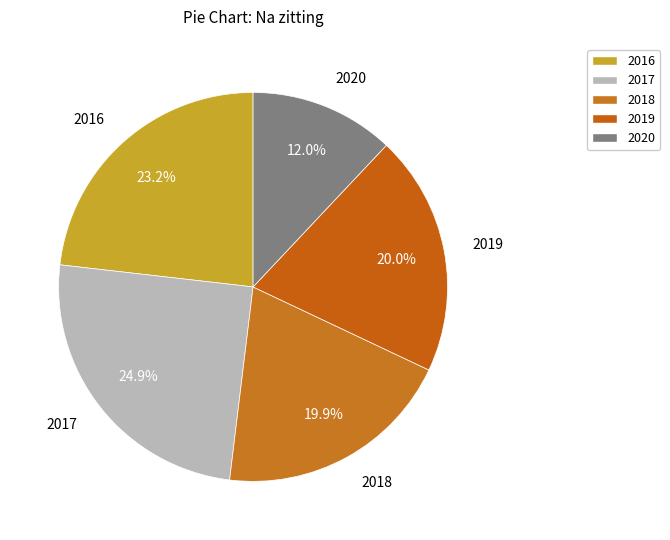

What is the largest slice in the pie chart?

2017